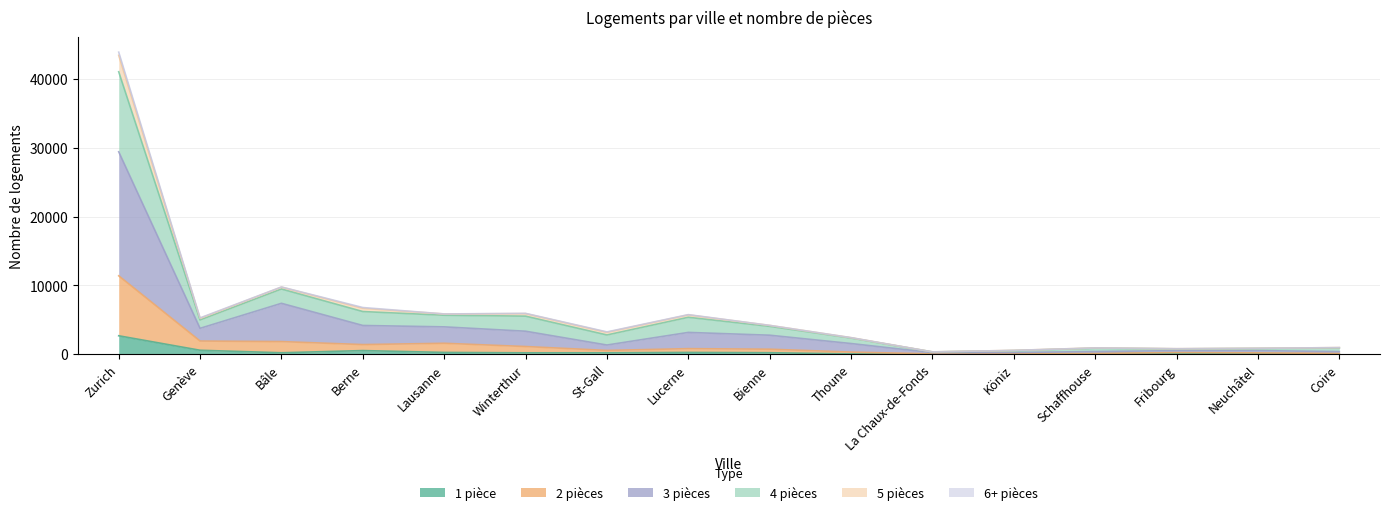

How many interior local peaks does the 4 pièces series have?

4